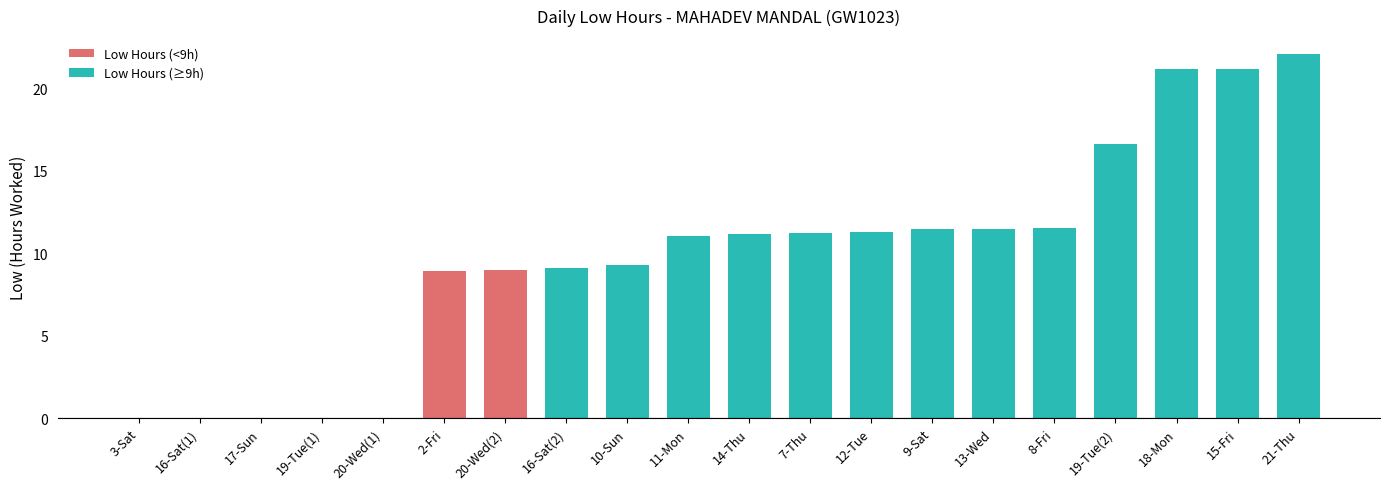

Approximately how many times larger is the value at 16-Sat(2) compared to 14-Thu?

0.8